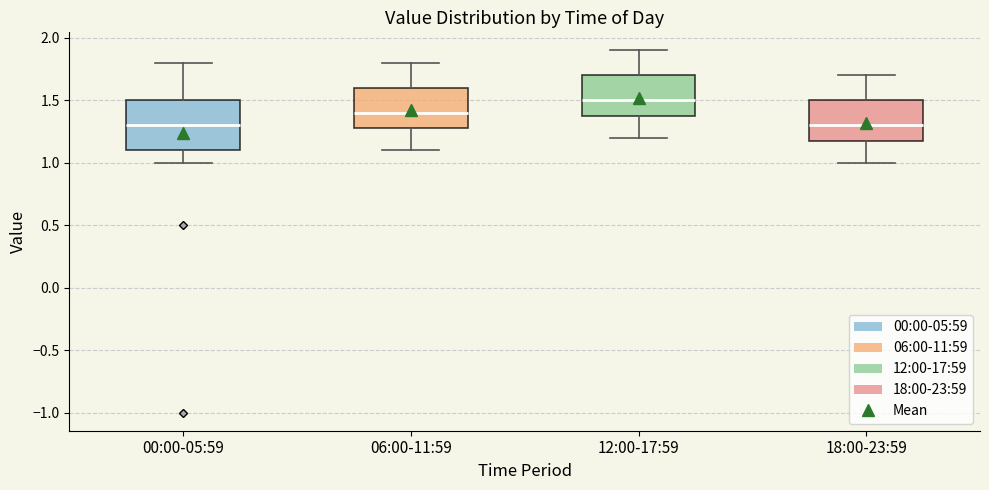

Where does the lower whisker of the box for 00:00-05:59 end on the y-axis? The values are not printed on the chart, so give them approximately, as read against the axis.

1.0